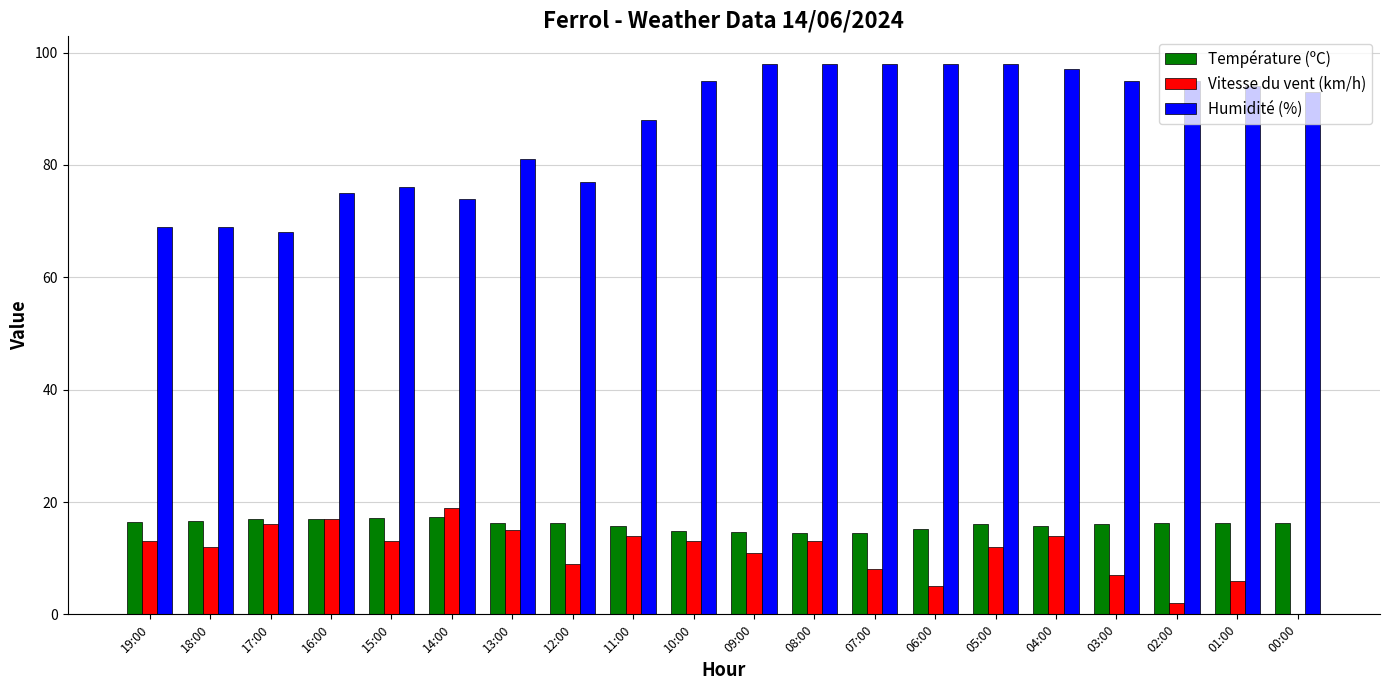

Between 11:00 and 08:00, which series saw the biggest shift?

Humidité (%)